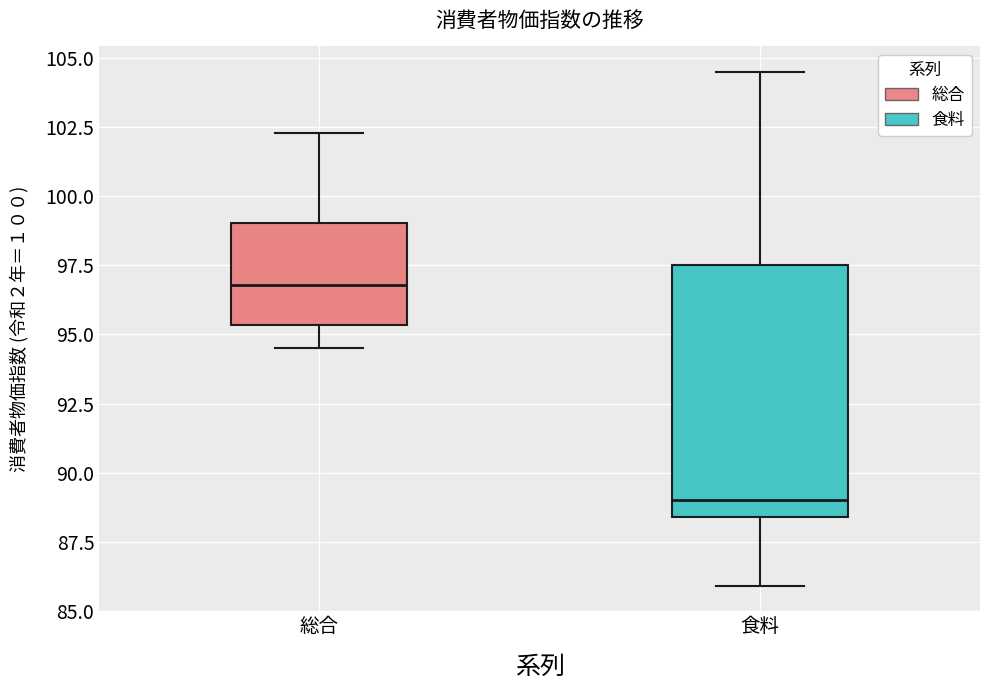

Reading left to right, transcribe this box plot: for each box, give where its median line is, the range the box spans, and where its two whiskers end, as read against the y-axis. The values are not printed on the chart, so give them approximately, as read against the axis.

総合: median 97.0, box 95.5 to 99.0, whiskers 94.5 to 102.5
食料: median 89.0, box 88.5 to 97.5, whiskers 86.0 to 104.5